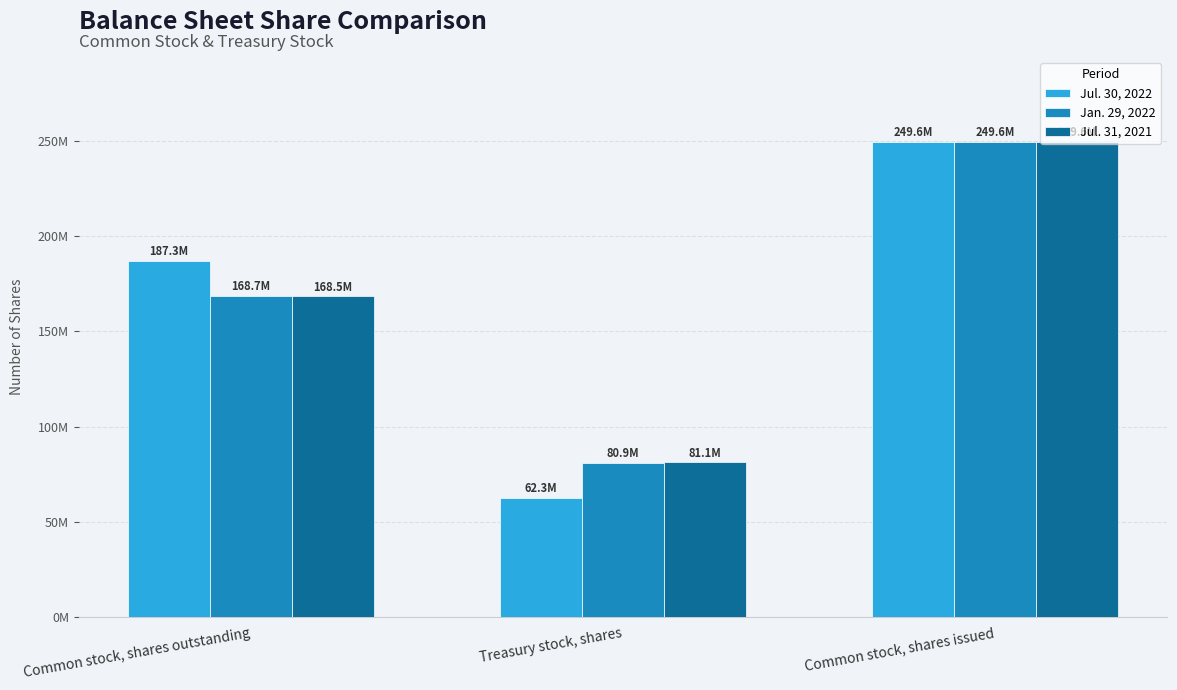

Reading left to right, transcribe all the data shown in this chart.

Jul. 30, 2022: Common stock, shares outstanding=187312000	Treasury stock, shares=62254000	Common stock, shares issued=249566000
Jan. 29, 2022: Common stock, shares outstanding=168699000	Treasury stock, shares=80867000	Common stock, shares issued=249566000
Jul. 31, 2021: Common stock, shares outstanding=168454000	Treasury stock, shares=81112000	Common stock, shares issued=249566000